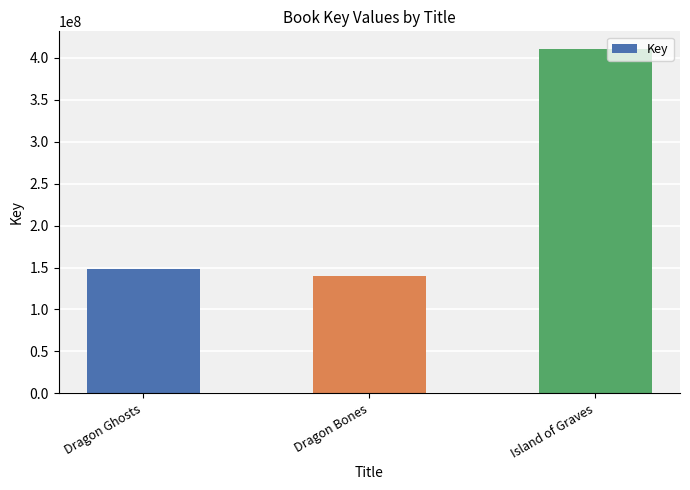

What is the ratio of the value at Dragon Bones to the value at Island of Graves?

0.3